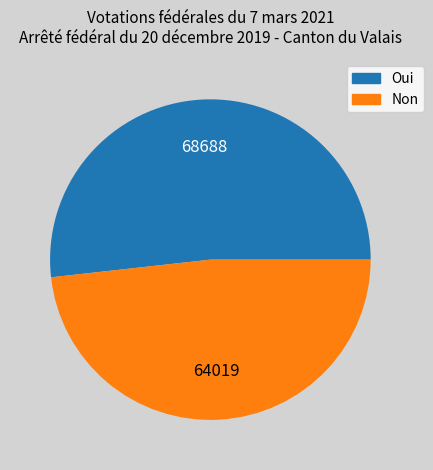

What is the smallest slice in the pie chart?

Non